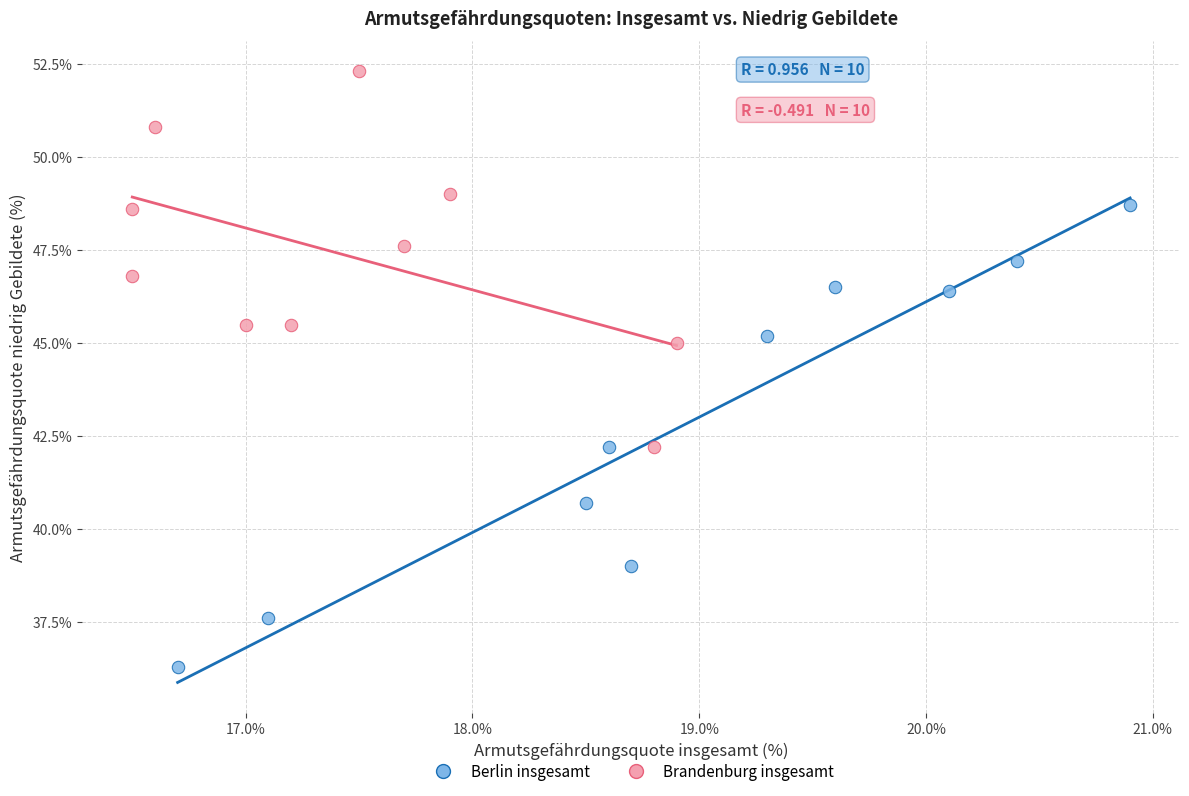

Which series reaches the minimum Y coordinate?

Berlin insgesamt